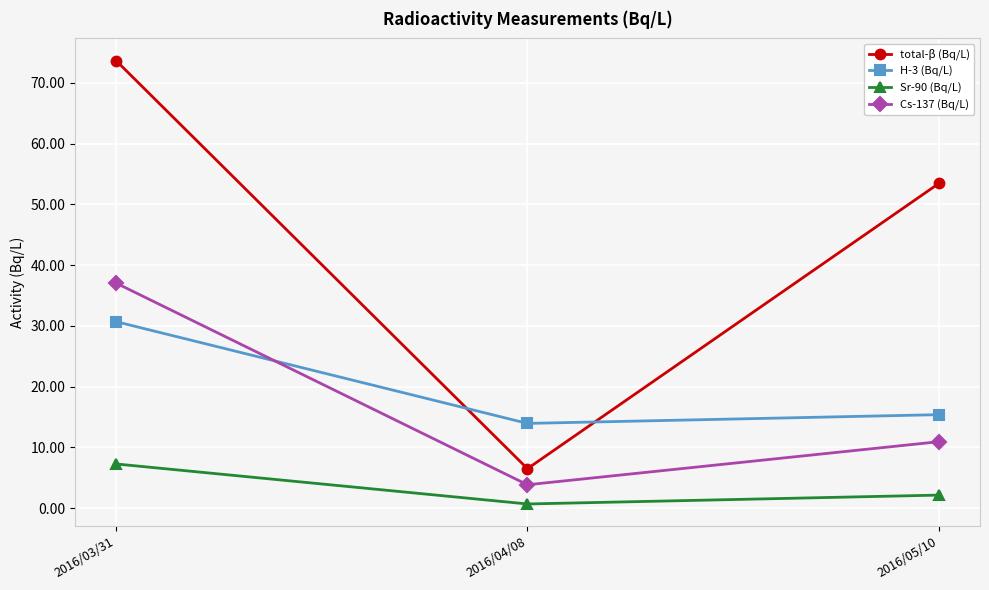

At which category is the sum across all series the highest?

2016/03/31